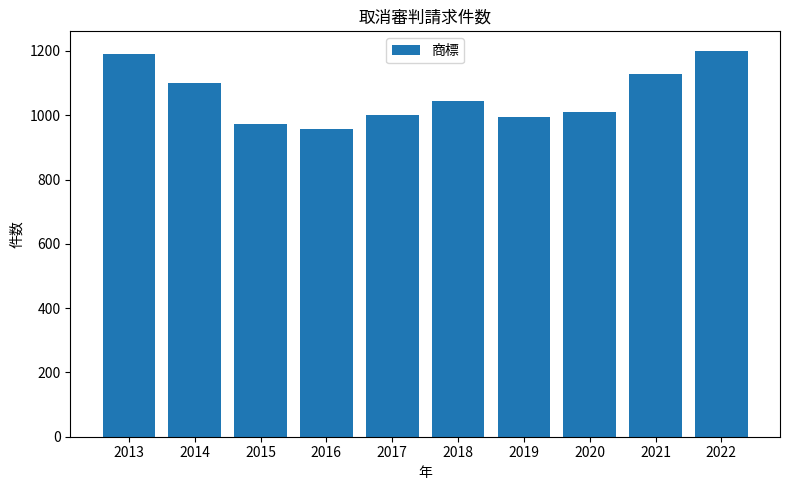

What is the change in value from 2014 to 2018?

-54